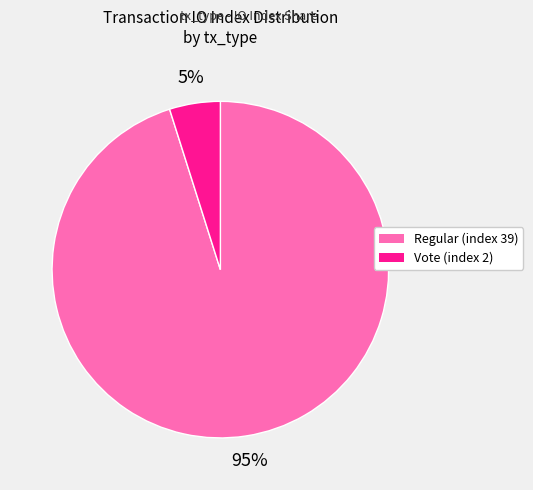

Which slice is the largest?

Regular (index 39)